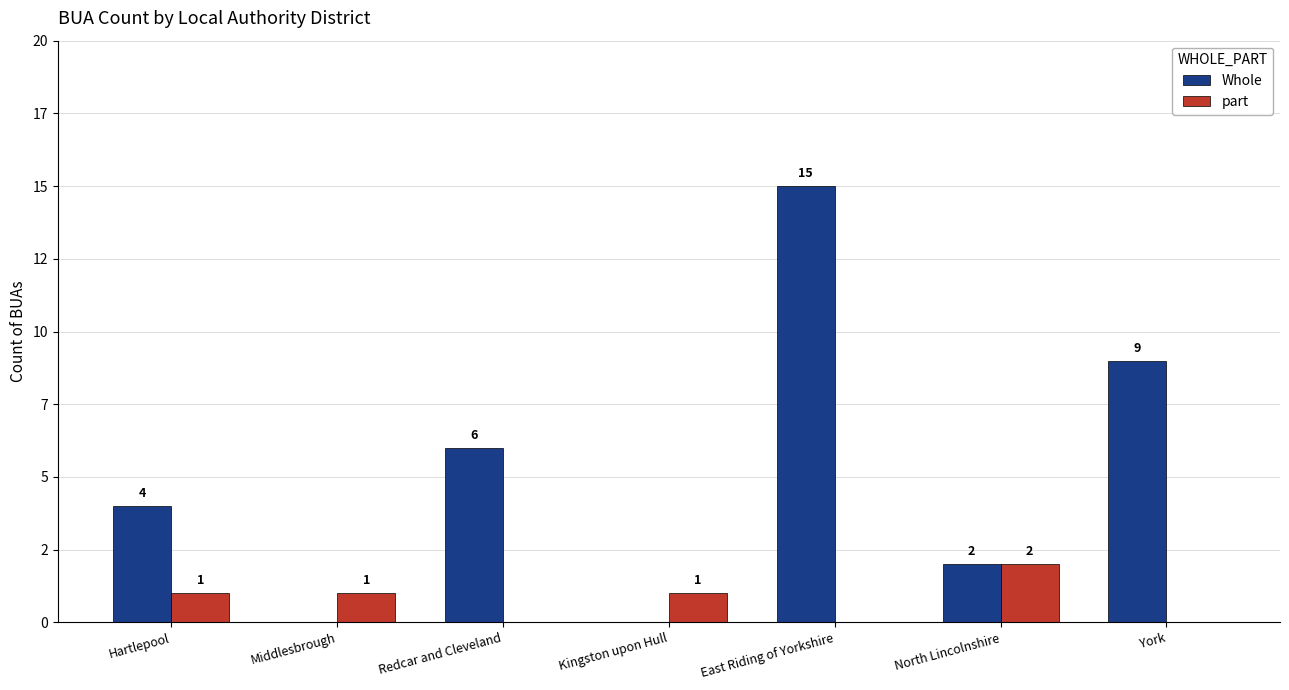

At which category is the sum across all series the highest?

East Riding of Yorkshire